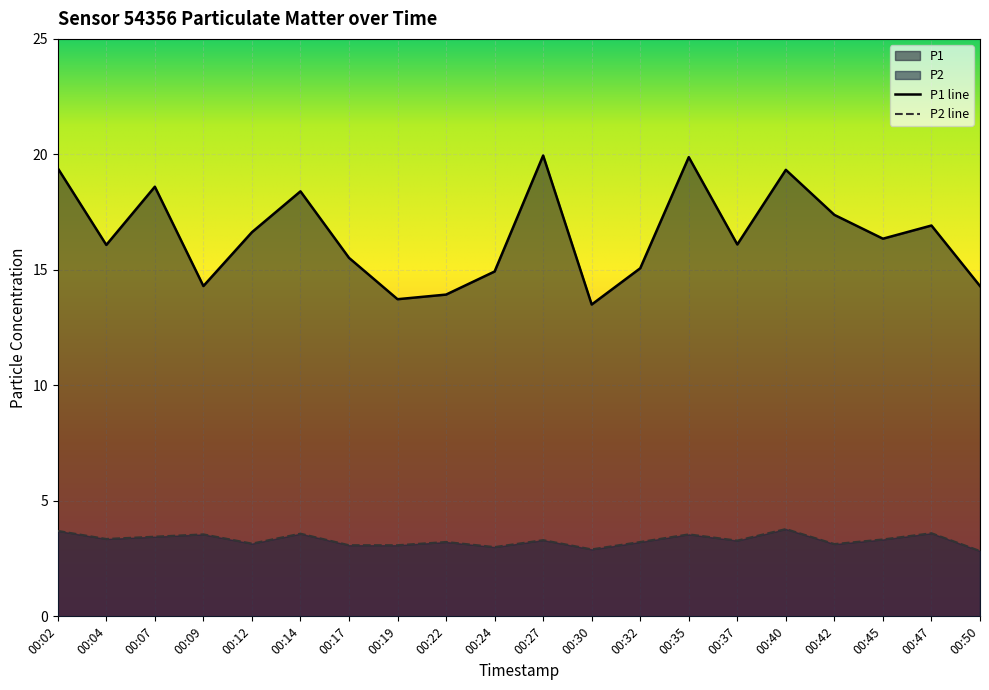

Is it true that P1 equals 16.9 at 00:47?

True